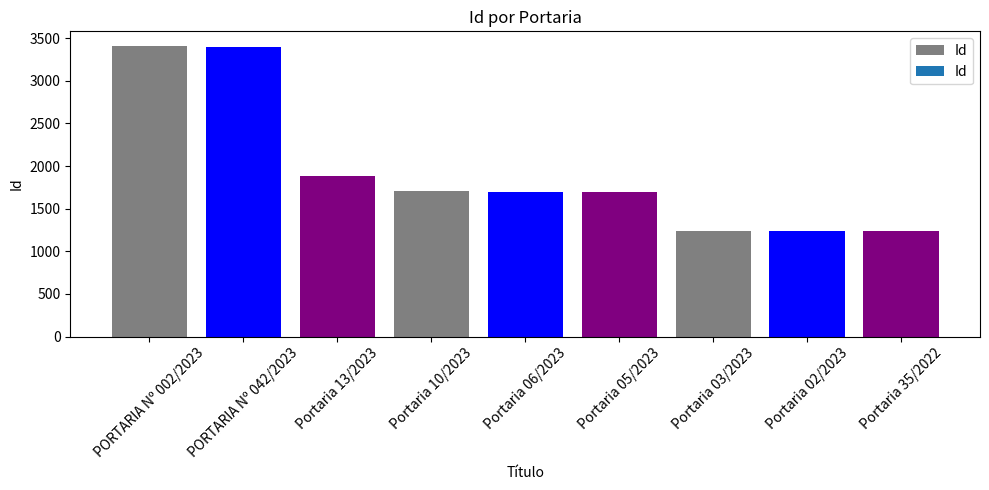

What is the ratio of the value at Portaria 35/2022 to the value at Portaria 03/2023?

1.0